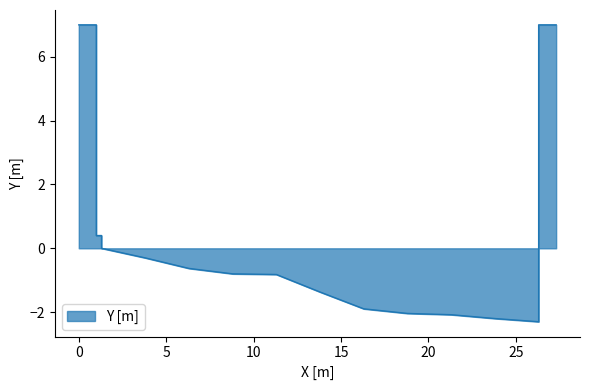

Reading left to right, transcribe all the data shown in this chart.

0=7.0	1=7.0	1=0.4	1.3=0.4	1.3=0.0	3.8=-0.3	6.3=-0.6	8.8=-0.8	11.3=-0.8	13.8=-1.4	16.3=-1.9	18.8=-2.0	21.3=-2.1	23.8=-2.2	26.3=-2.3	26.3=0.0	26.3=7.0	27.3=7.0